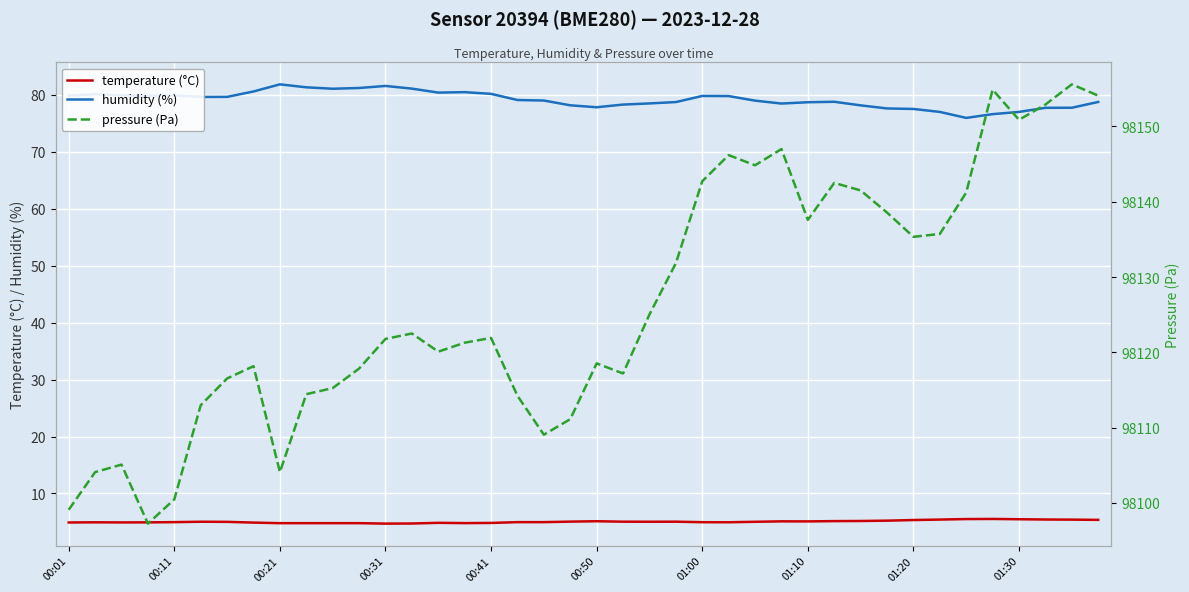

What is the lowest value of the pressure (Pa) series?

98097.2